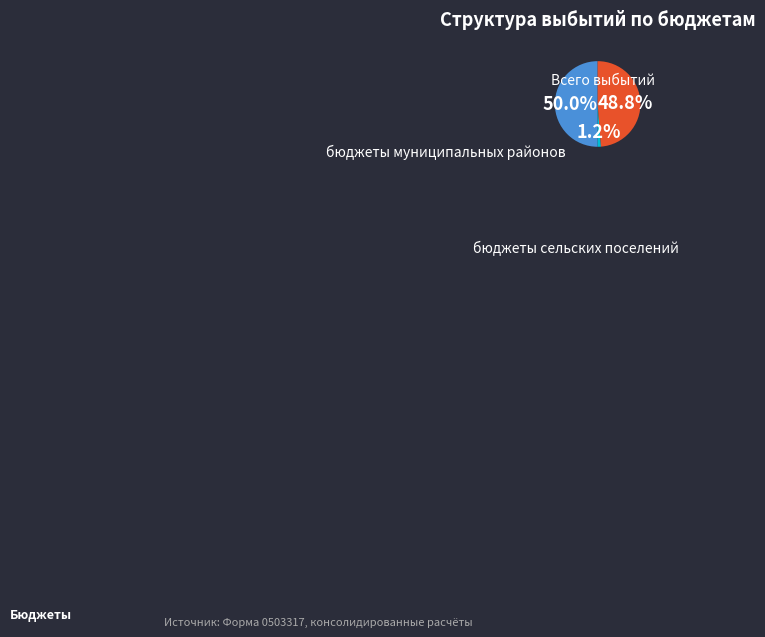

What percentage is the Всего выбытий slice, to the nearest percent?

50%